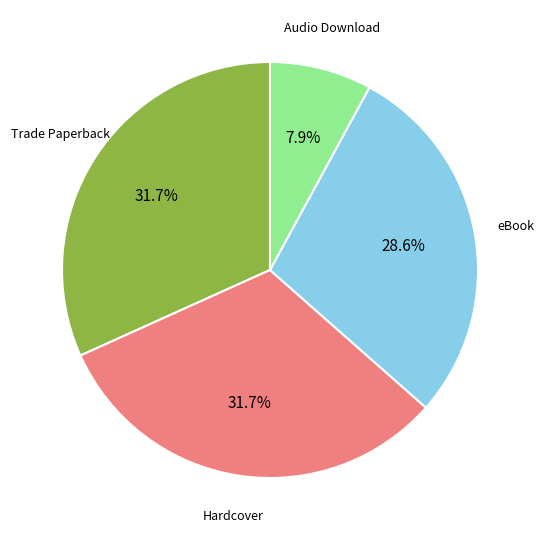

Does any single category account for the majority?

No